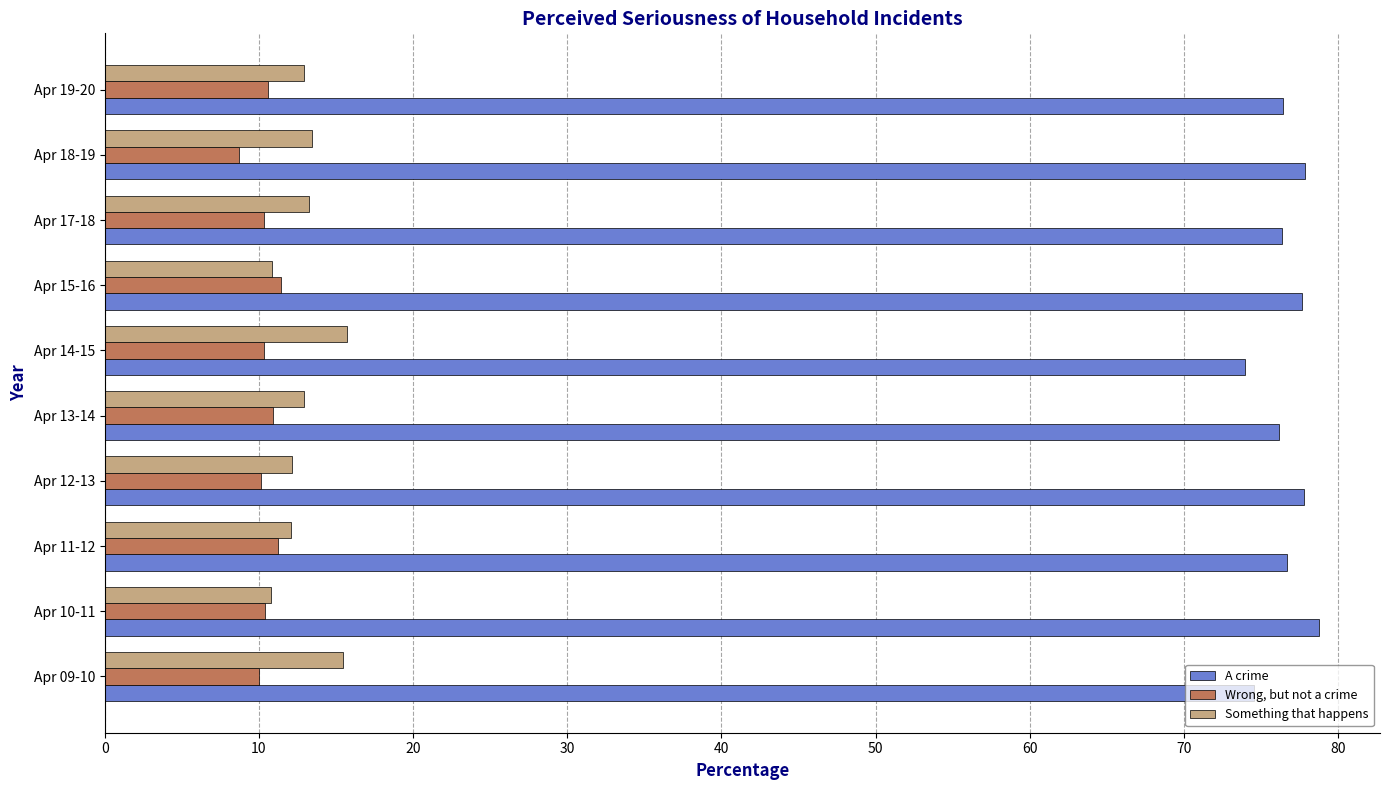

Is it true that Something that happens equals 4.8 at Apr 13-14?

False